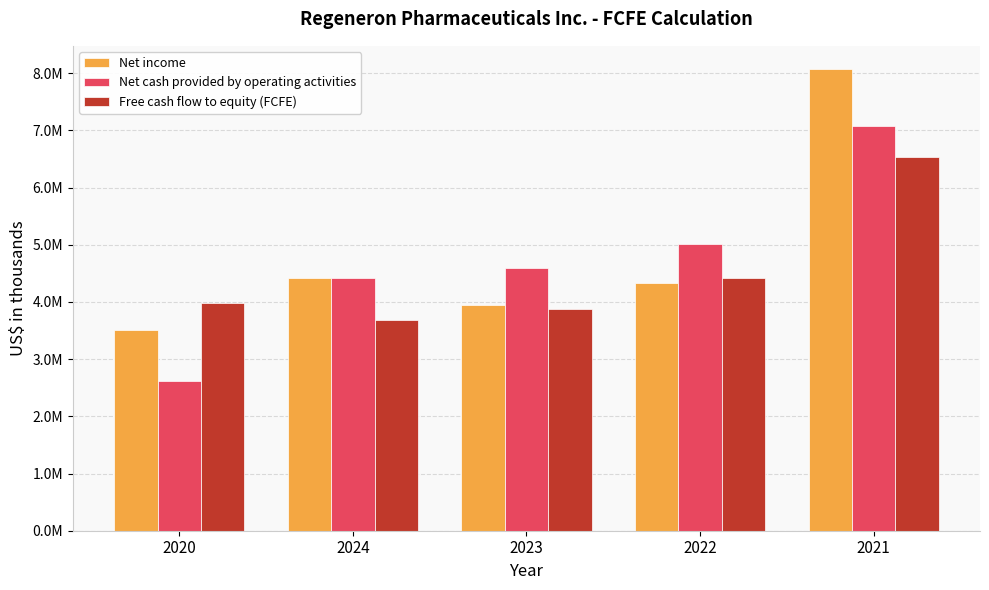

At how many categories does at least one series exceed 3420759?

5